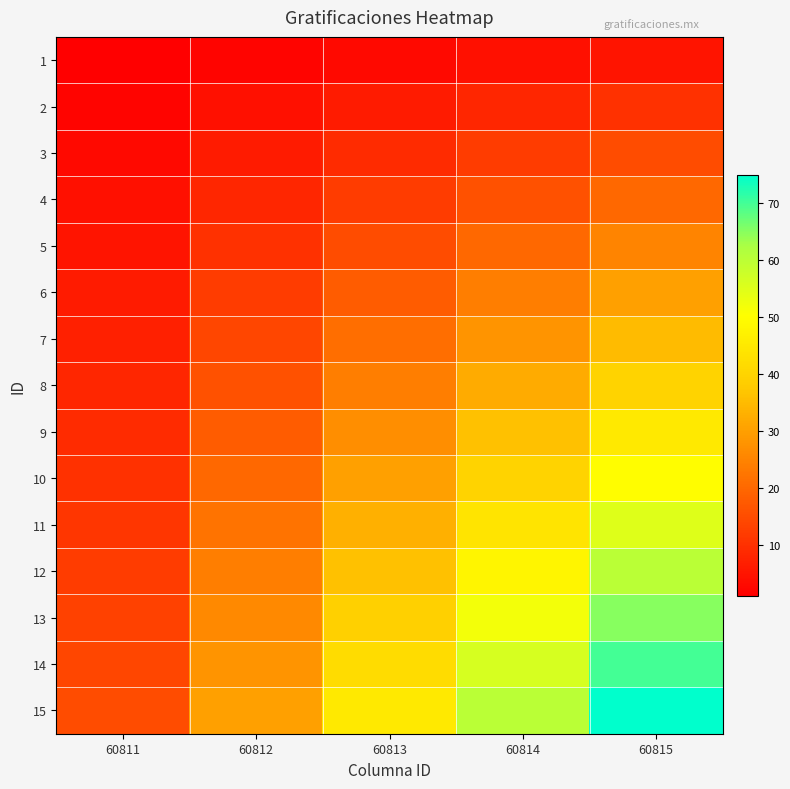

Reading left to right, list all the values displayed in this chart.

1: 60811=1	60812=2	60813=3	60814=4	60815=5
2: 60811=2	60812=4	60813=6	60814=8	60815=10
3: 60811=3	60812=6	60813=9	60814=12	60815=15
4: 60811=4	60812=8	60813=12	60814=16	60815=20
5: 60811=5	60812=10	60813=15	60814=20	60815=25
6: 60811=6	60812=12	60813=18	60814=24	60815=30
7: 60811=7	60812=14	60813=21	60814=28	60815=35
8: 60811=8	60812=16	60813=24	60814=32	60815=40
9: 60811=9	60812=18	60813=27	60814=36	60815=45
10: 60811=10	60812=20	60813=30	60814=40	60815=50
11: 60811=11	60812=22	60813=33	60814=44	60815=55
12: 60811=12	60812=24	60813=36	60814=48	60815=60
13: 60811=13	60812=26	60813=39	60814=52	60815=65
14: 60811=14	60812=28	60813=42	60814=56	60815=70
15: 60811=15	60812=30	60813=45	60814=60	60815=75